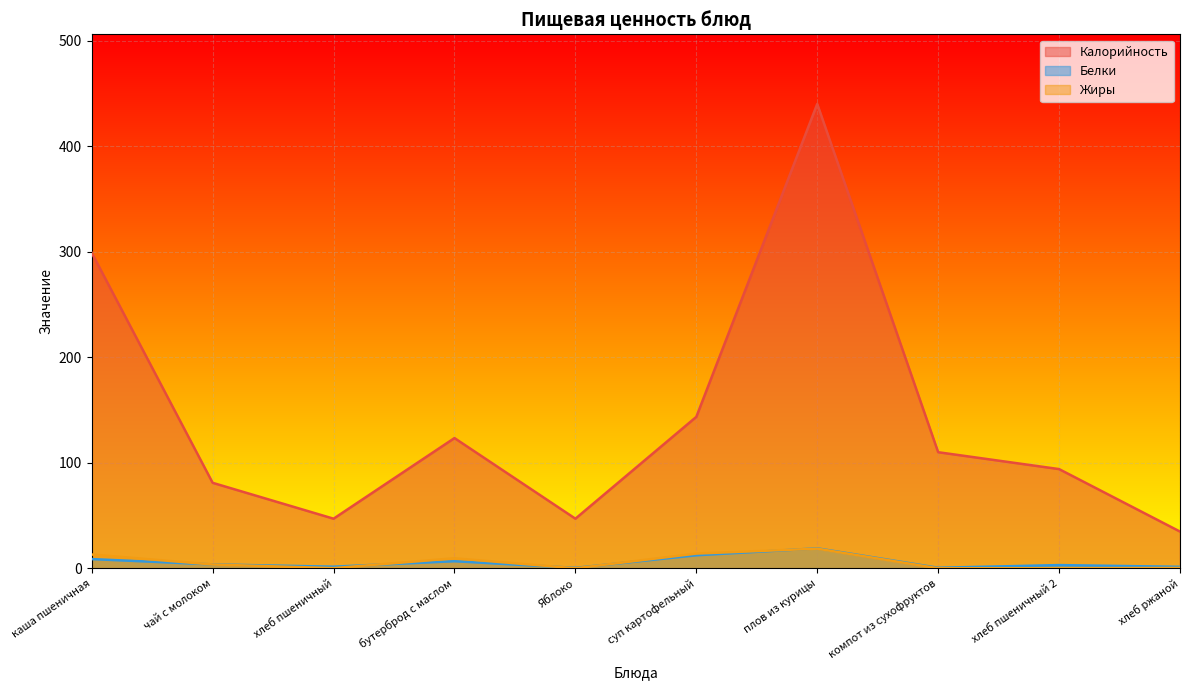

At чай с молоком, list the series in order from largest to smallest.

Калорийность, Белки, Жиры